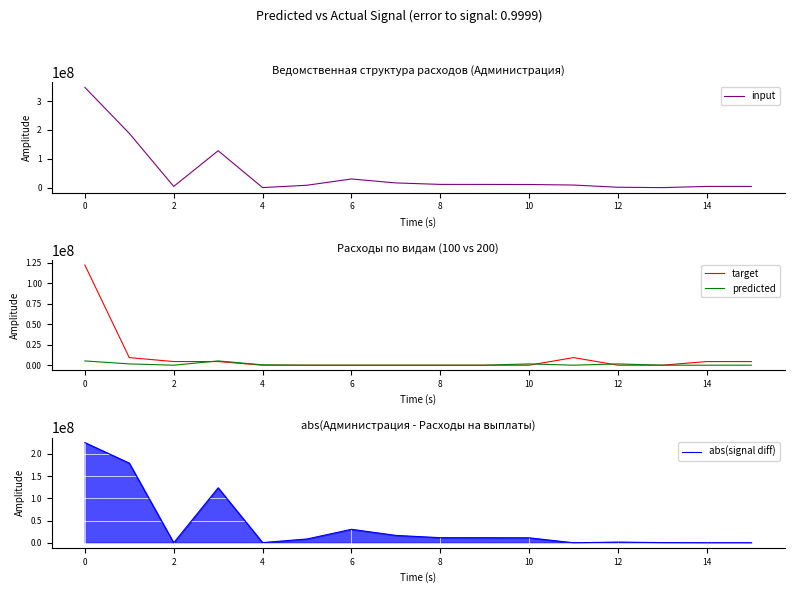

The target series shows 76146521.8 at 0. True or false?

False